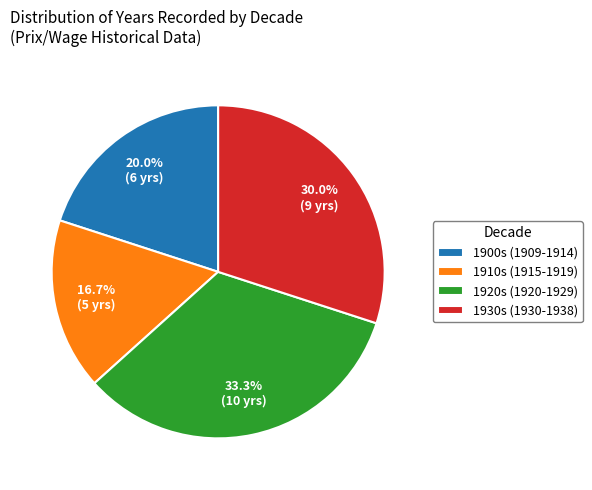

What is the total percentage of 1900s (1909-1914) and 1910s (1915-1919)?

36.7%